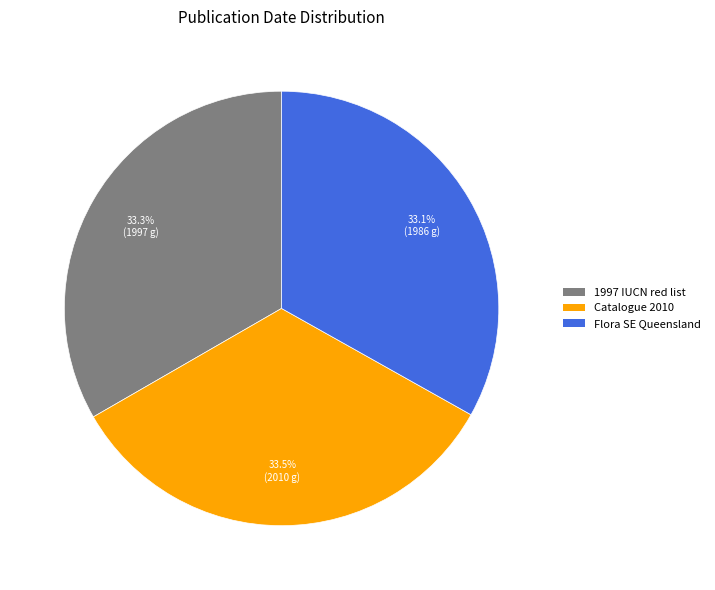

Does any single category account for the majority?

No